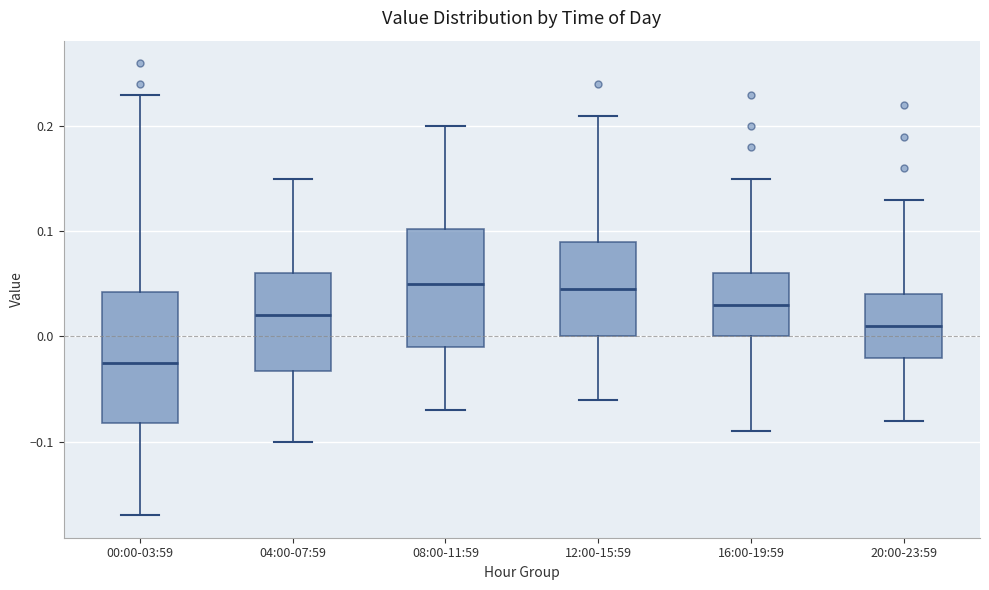

Where is the upper edge of the box for 12:00-15:59 on the y-axis? The values are not printed on the chart, so give them approximately, as read against the axis.

0.09